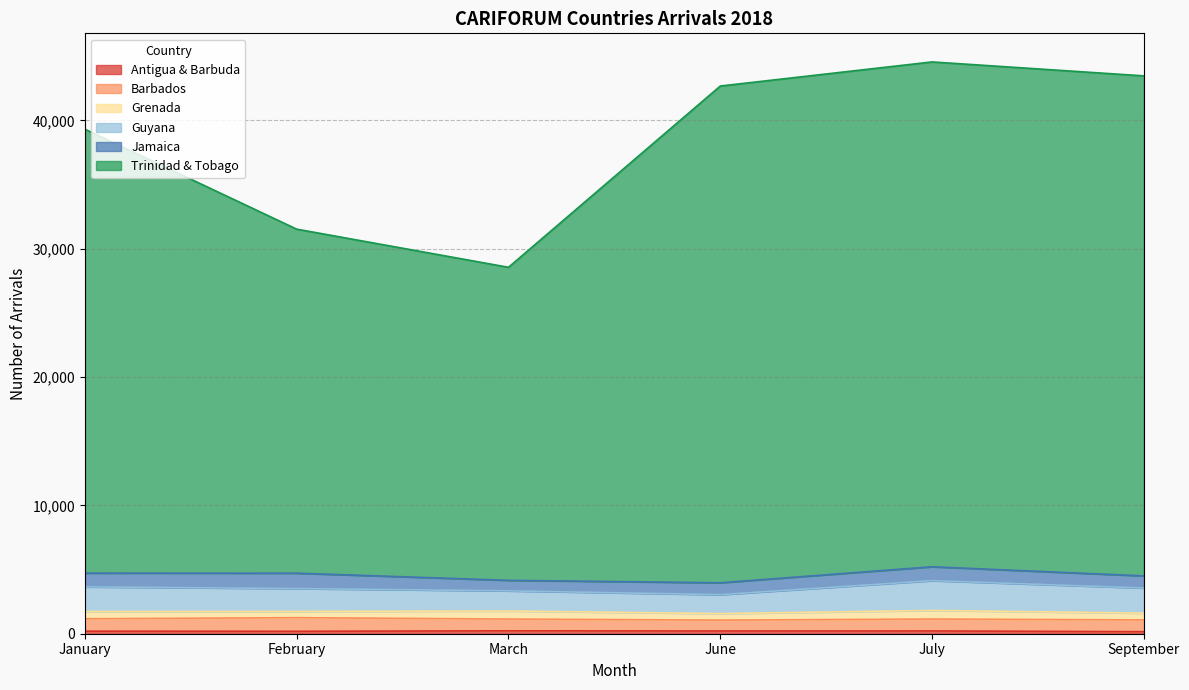

At which category is the sum across all series the highest?

July